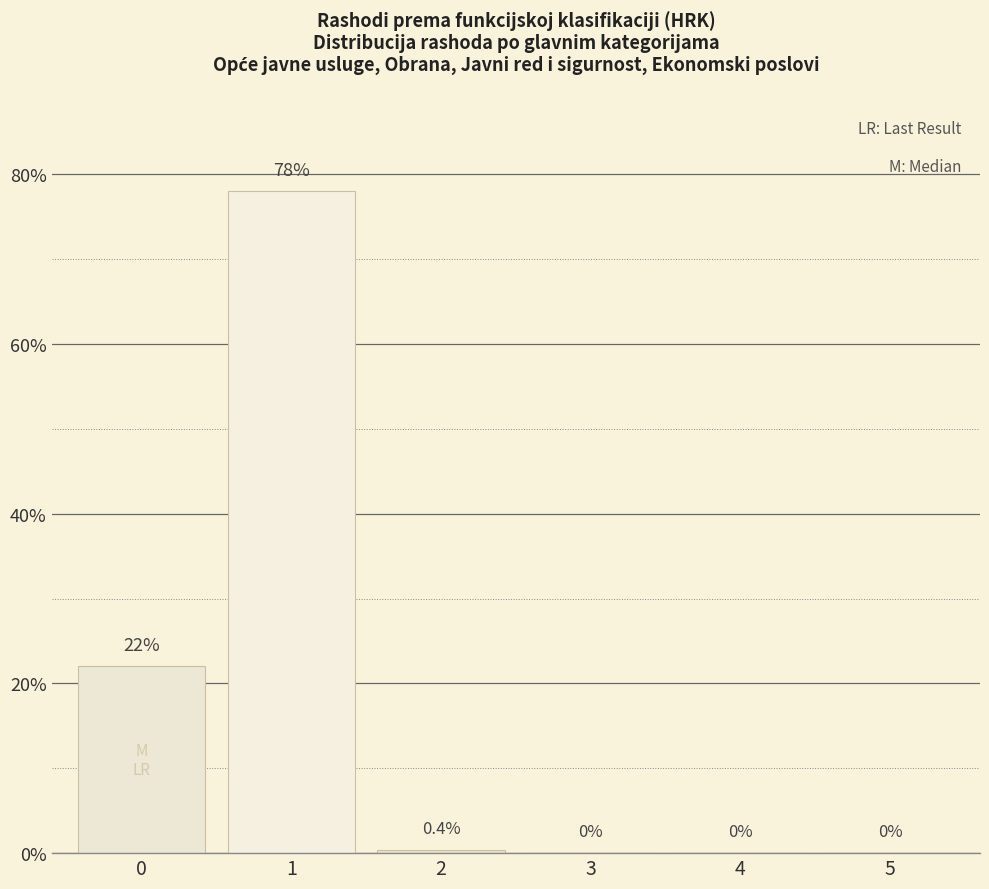

What is the greatest value displayed?

78.0